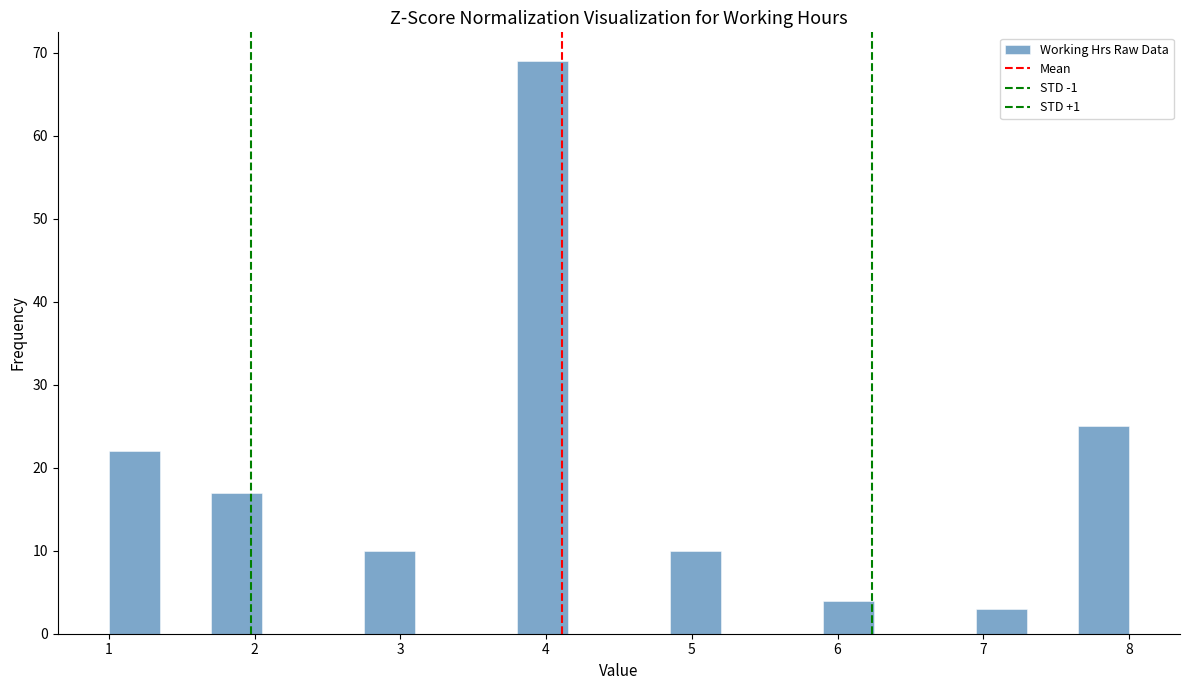

Read against the x-axis, roughly where is the centre of the tallest bar?

4.0